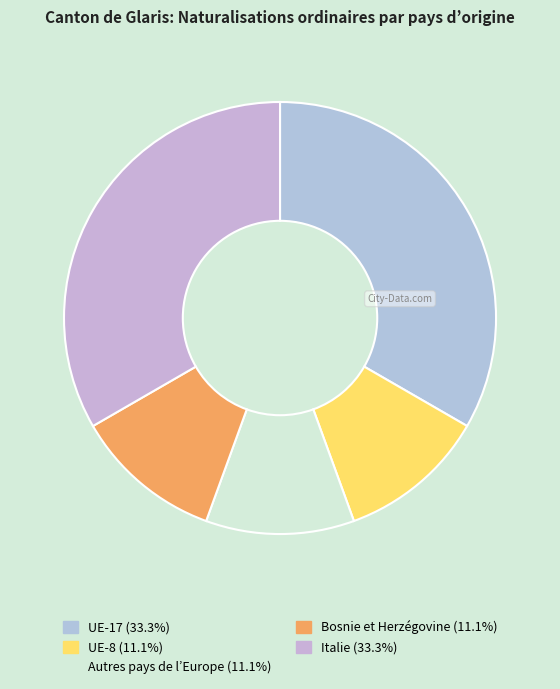

How many segments does this pie chart have?

5